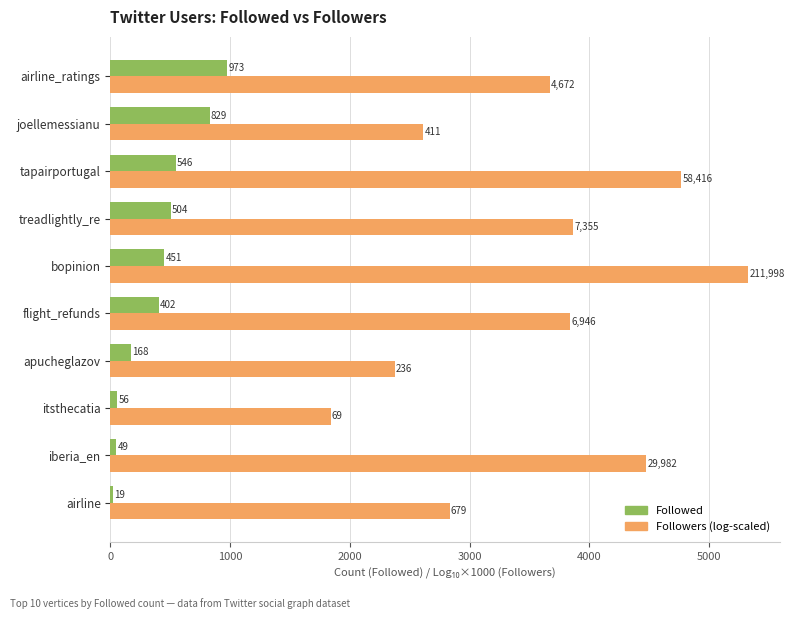

What is the smallest value displayed?

19.0